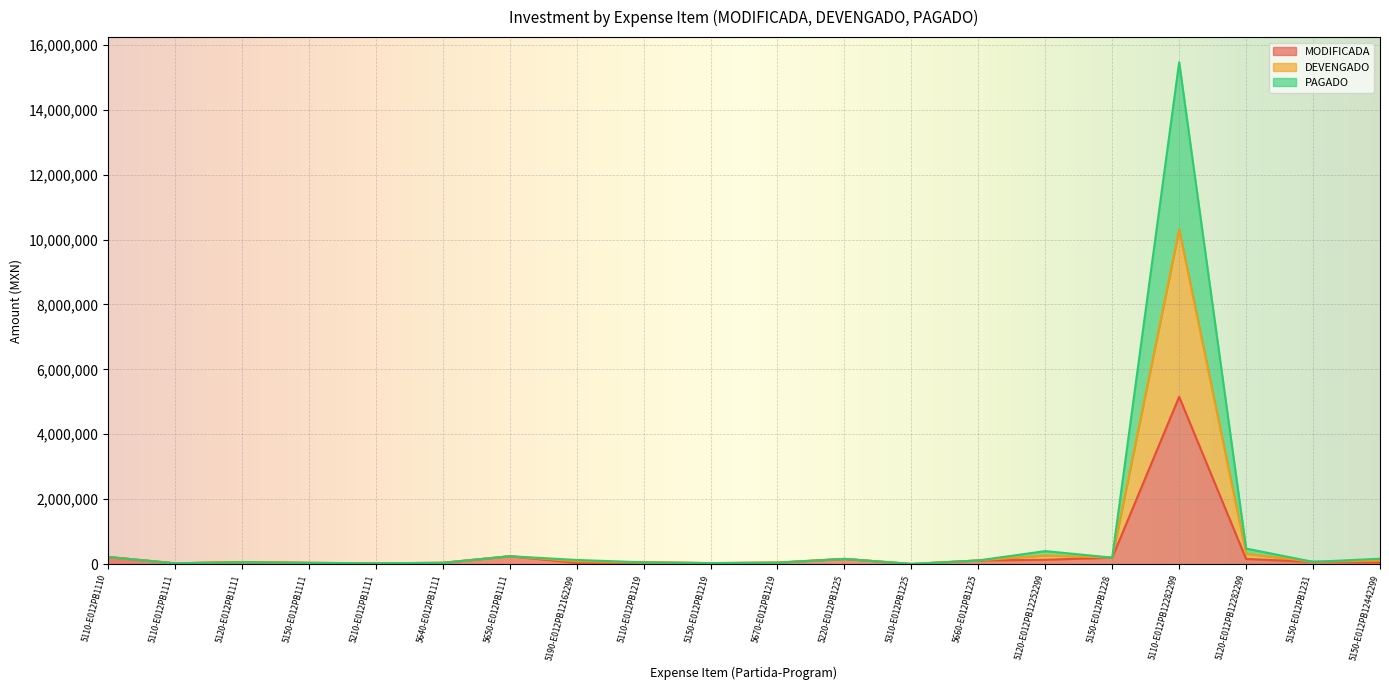

Which series has the largest range (max minus min)?

DEVENGADO